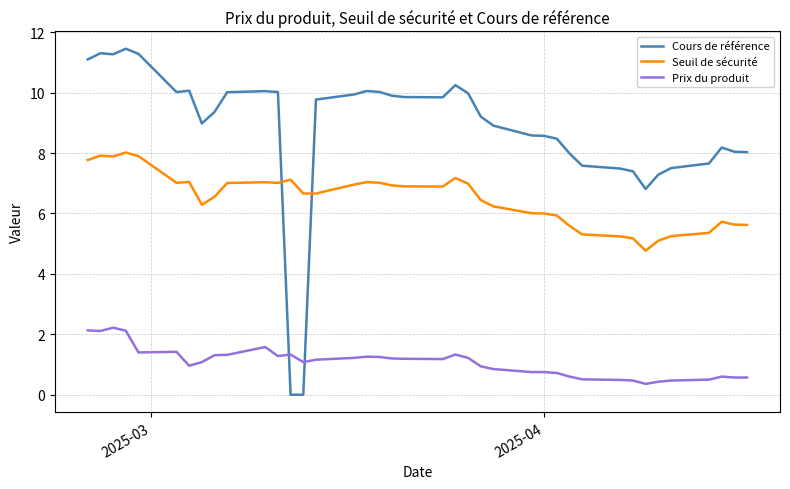

True or false: Seuil de sécurité and Prix du produit cross at least once.

False